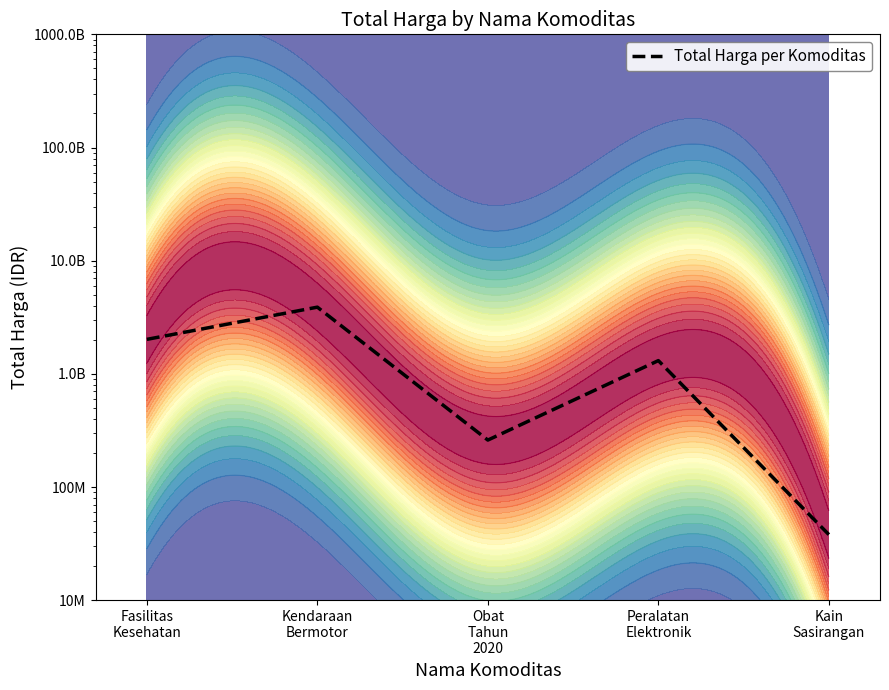

Rank the categories by value from highest to lowest.

Kendaraan
Bermotor, Fasilitas
Kesehatan, Peralatan
Elektronik, Obat
Tahun
2020, Kain
Sasirangan